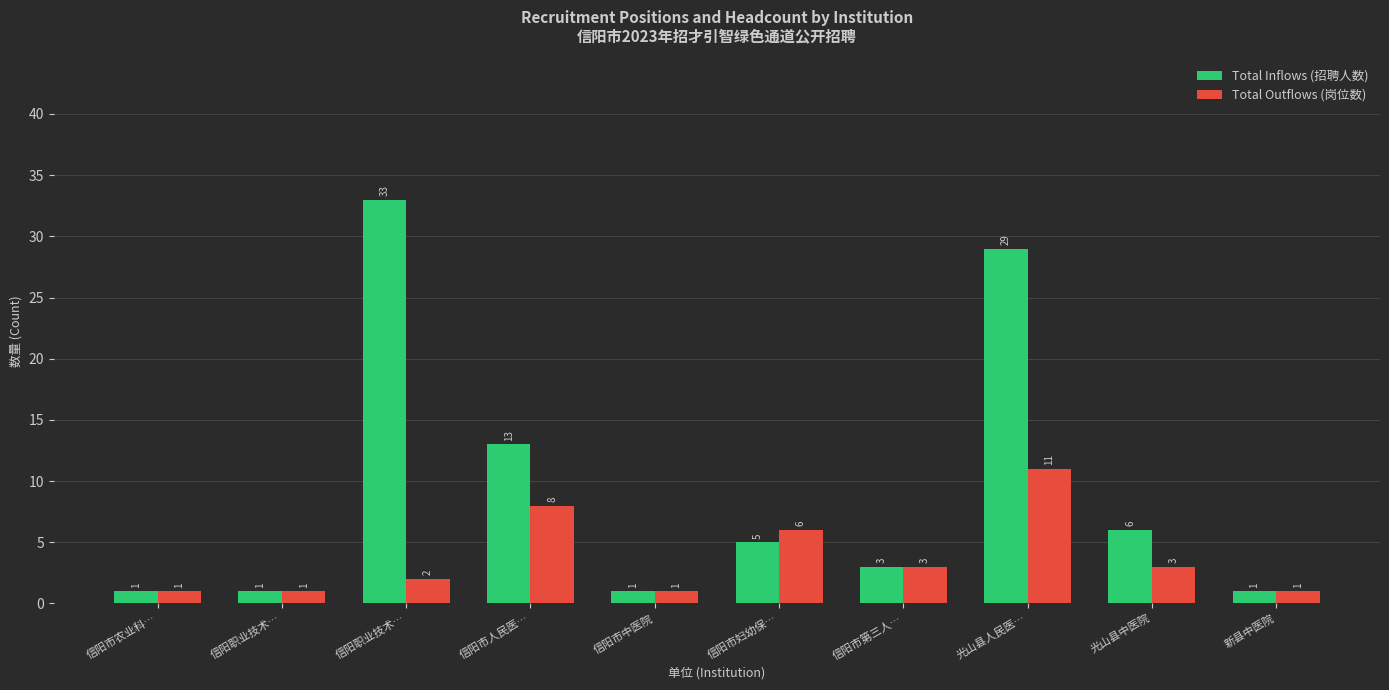

True or false: Total Inflows (招聘人数) has a value of 33 at 信阳职业技术….

True